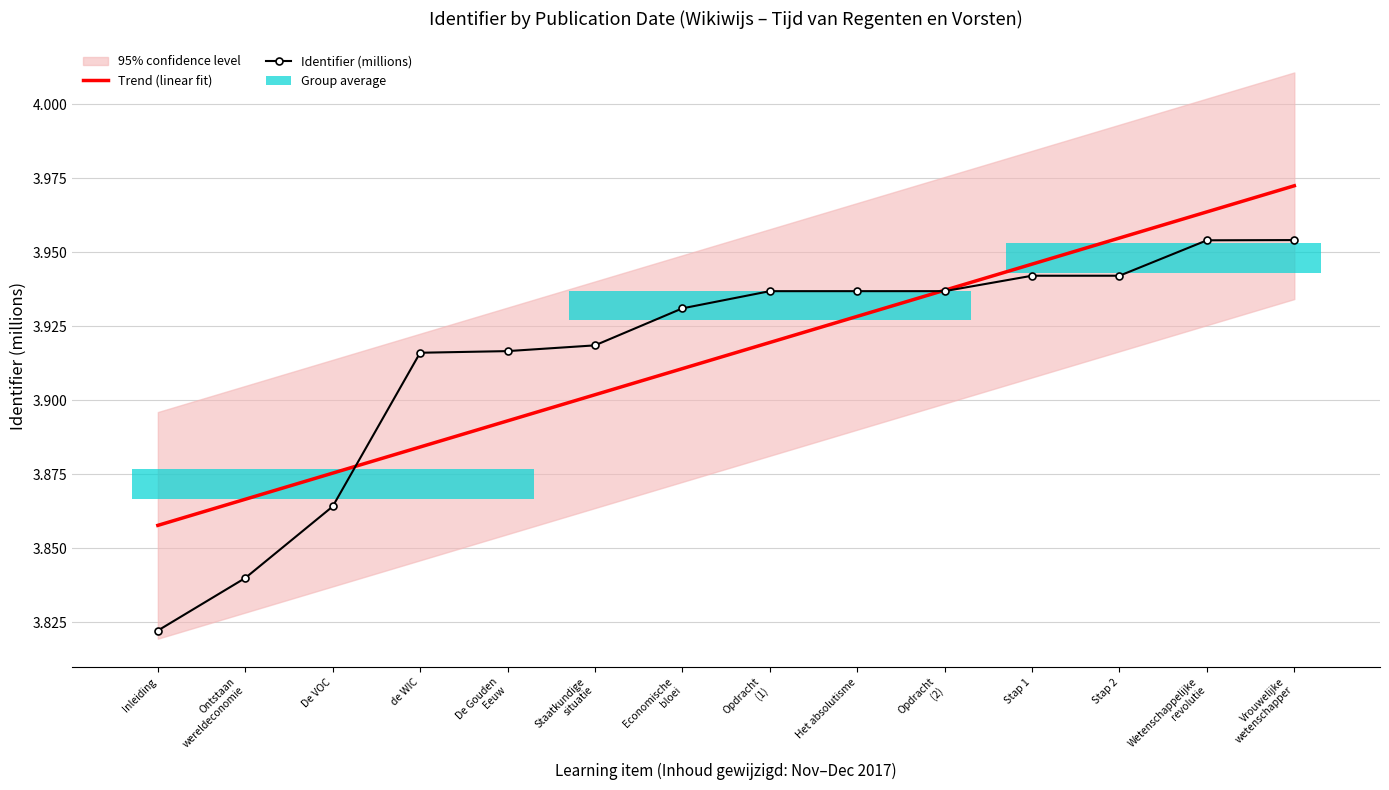

At De VOC, list the series in order from smallest to largest.

Identifier (millions), Trend (linear fit)